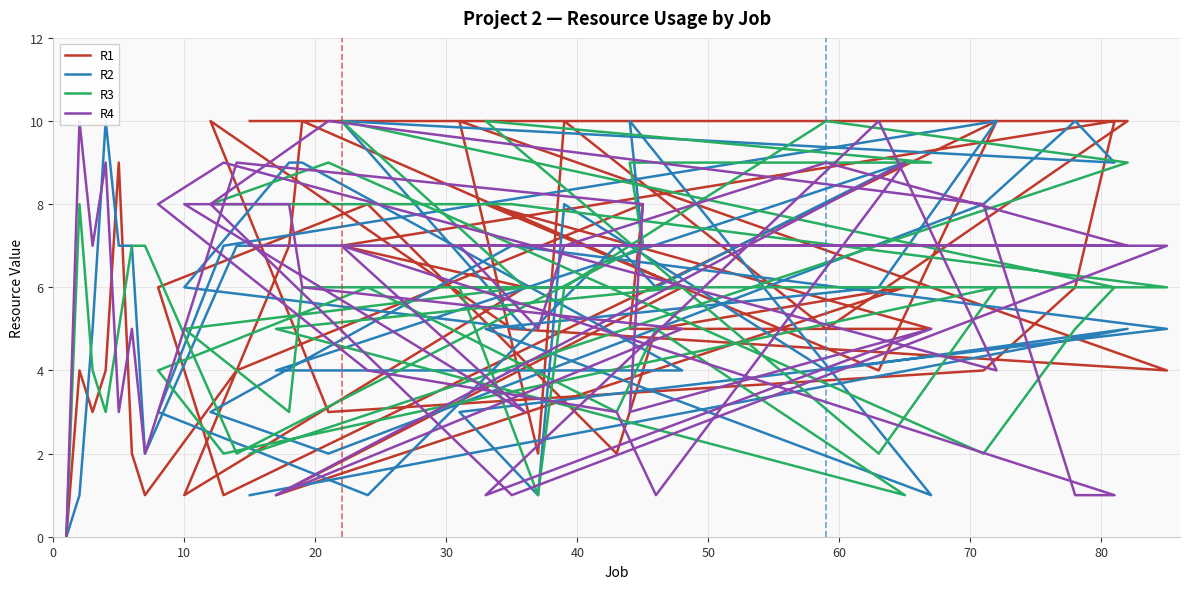

At which label is R4 closest to 5?

50